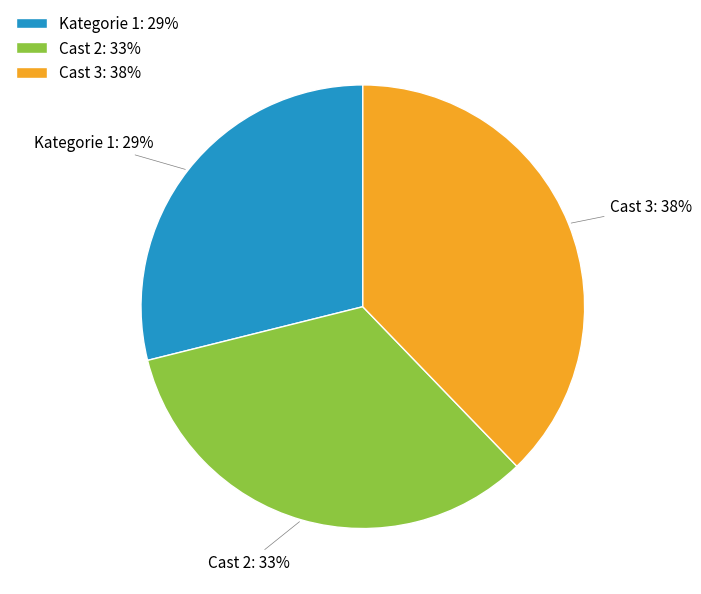

To the nearest percent, what portion does Cast 3 represent?

38%